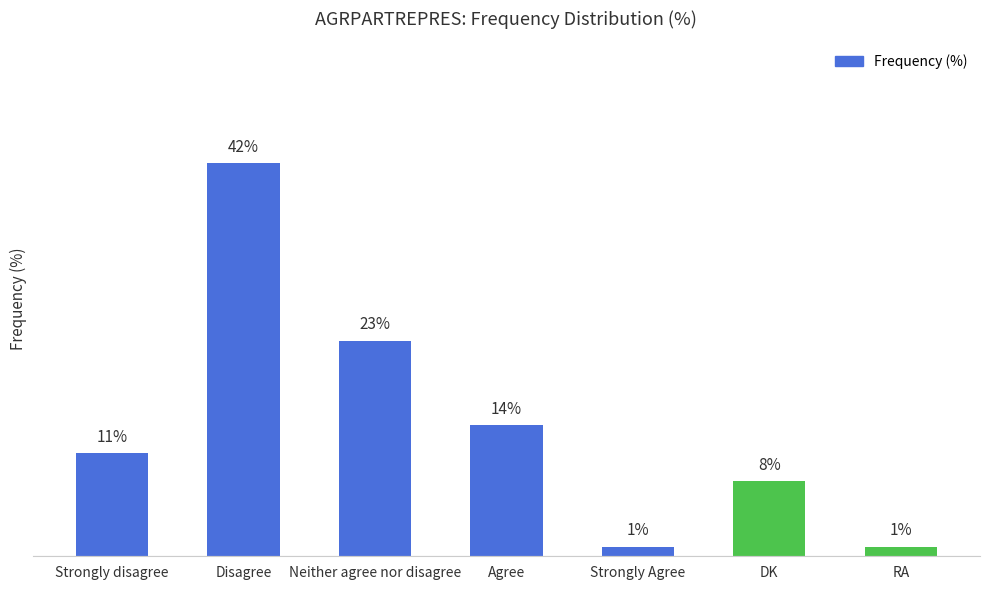

At which label is the value closest to 21?

Neither agree nor disagree